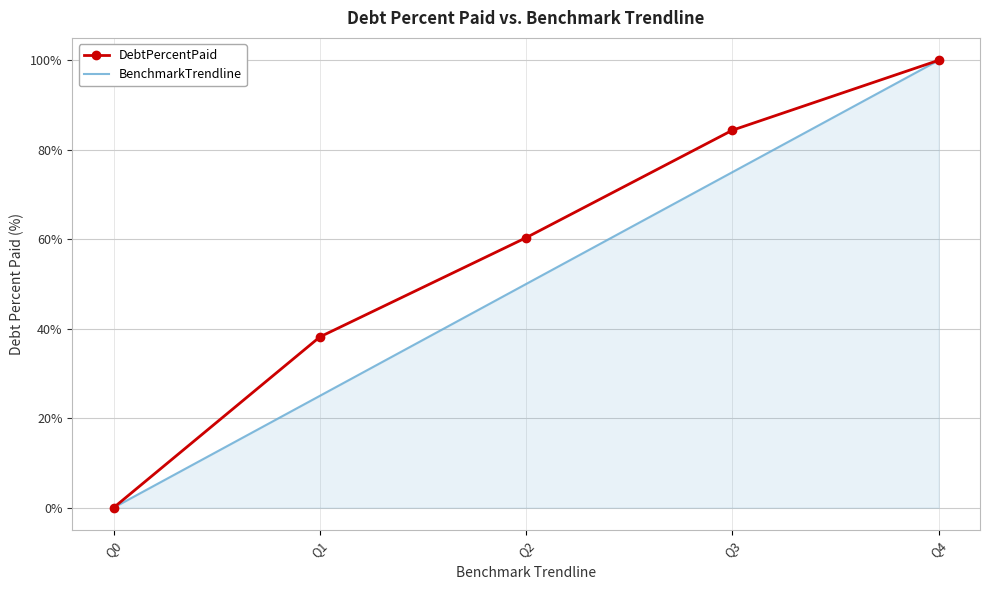

Which category has the highest value across all series?

Q4